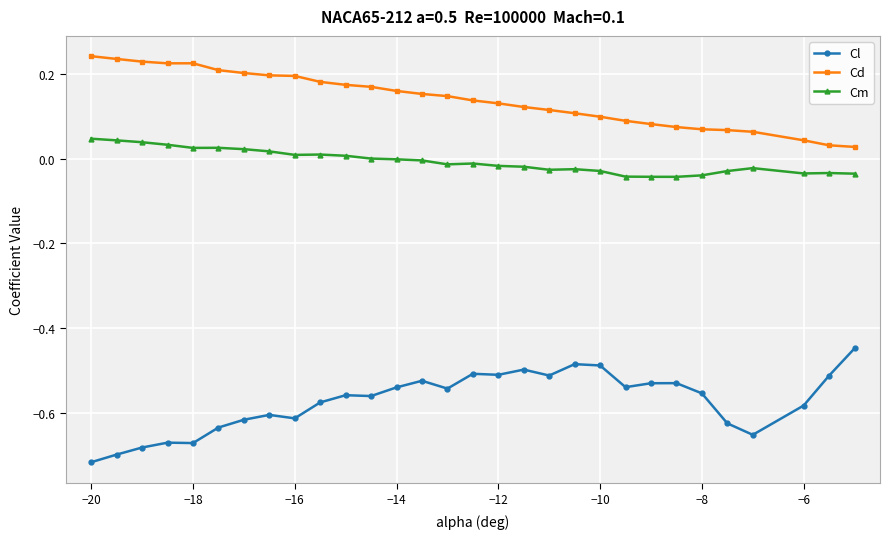

True or false: Cm and Cl intersect in this chart.

False